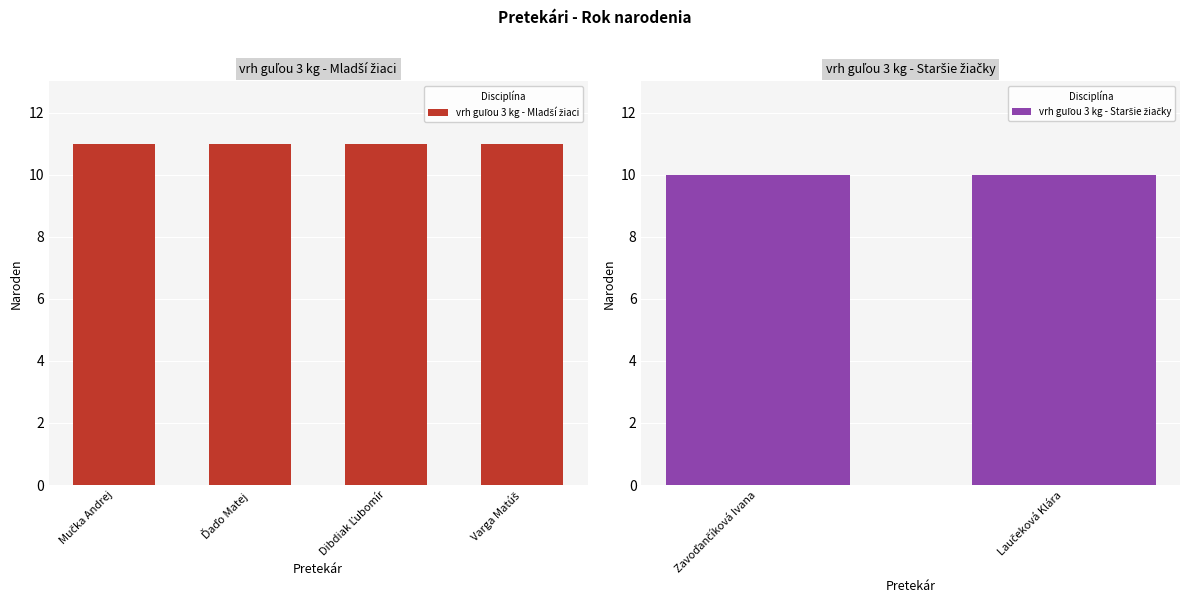

How many bars are there in total?

6